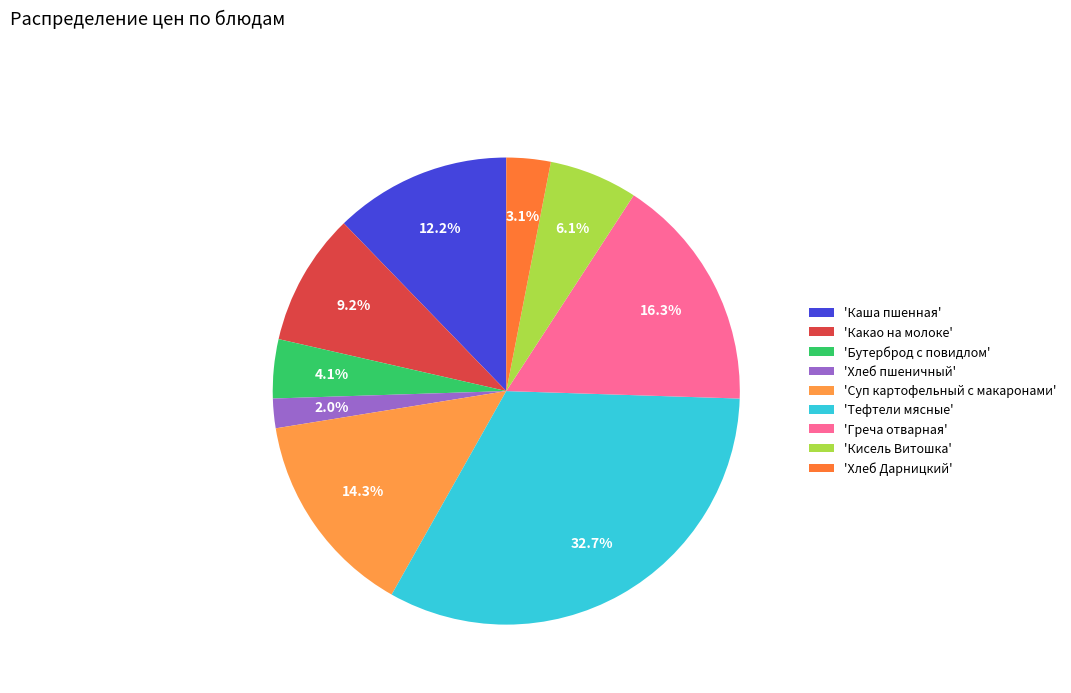

Count the number of slices in the pie.

9